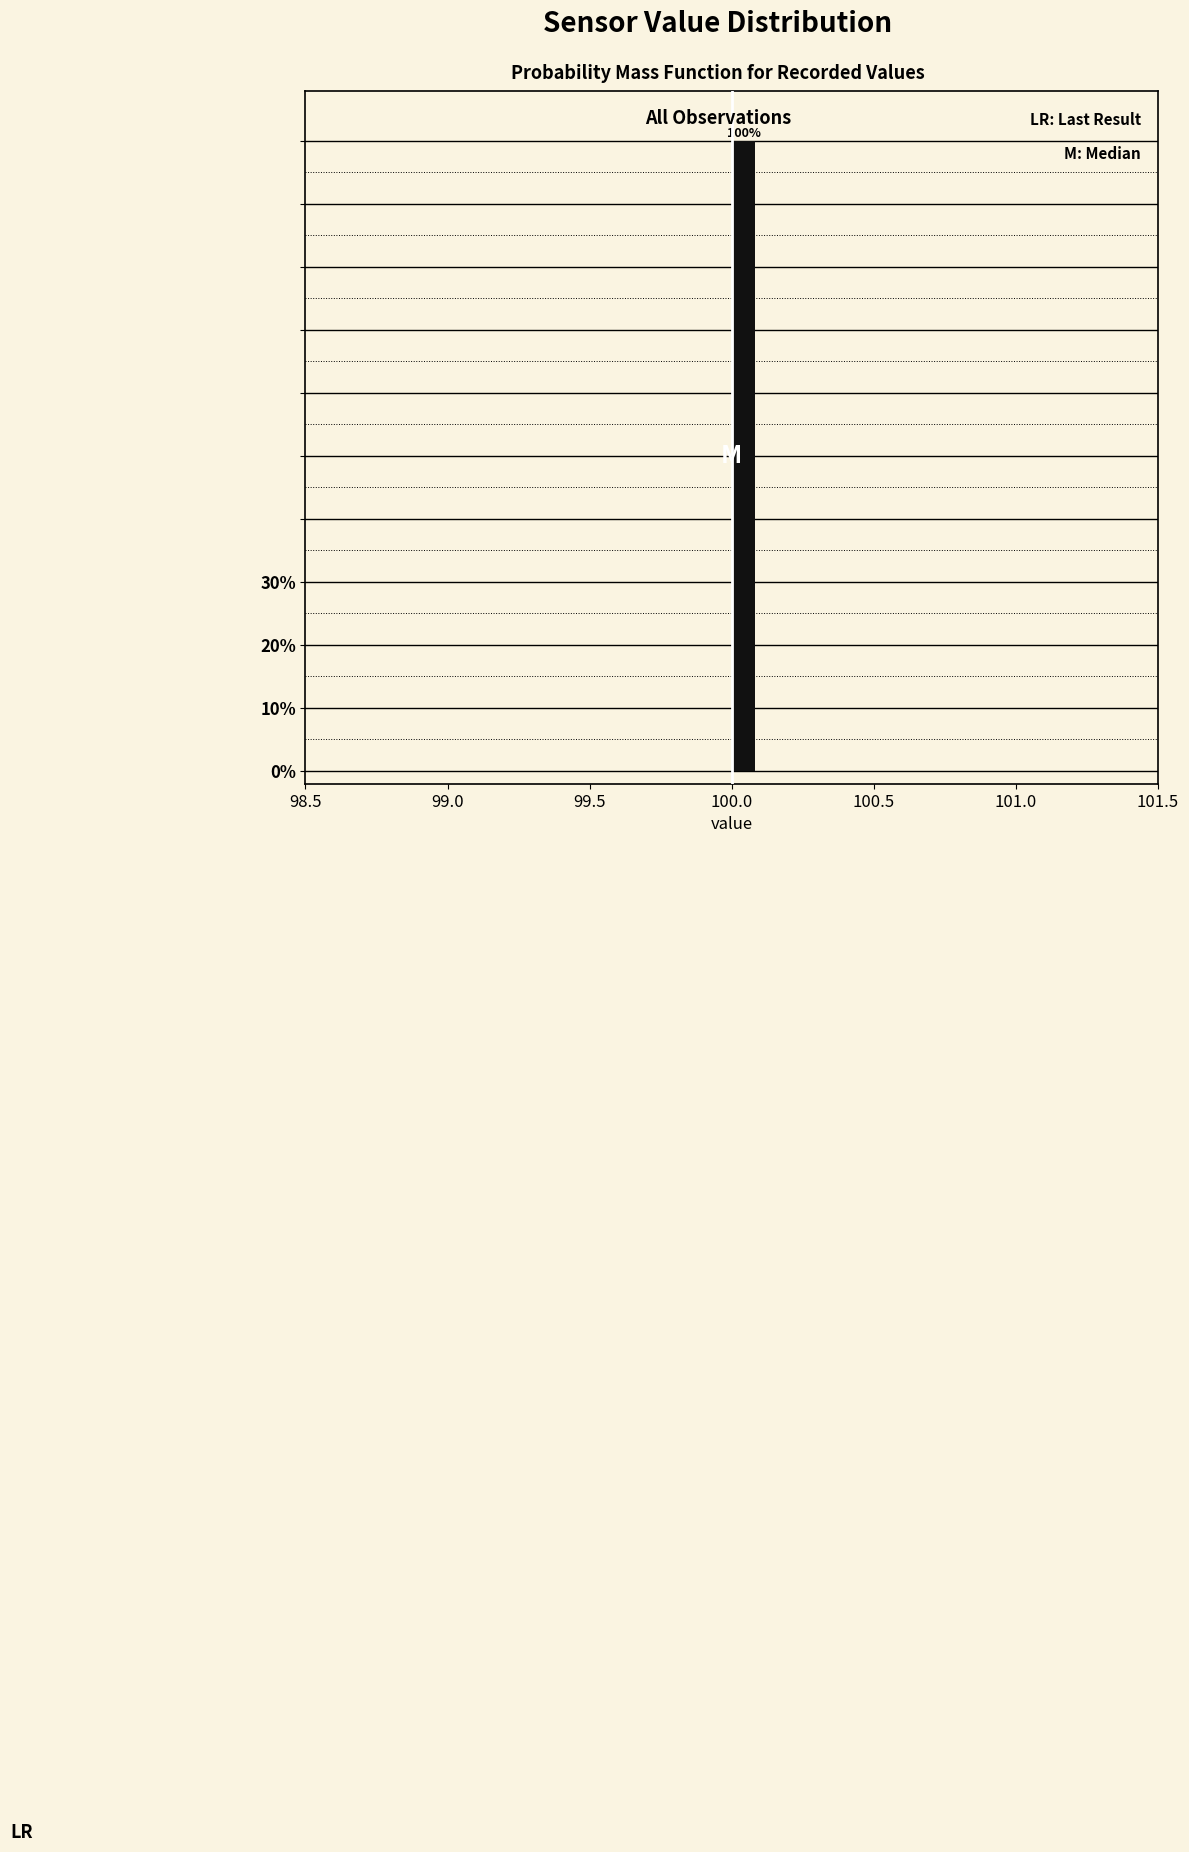

Around what value on the x-axis is the tallest bar? Give the approximate position of its centre, as read against the axis.

100.05